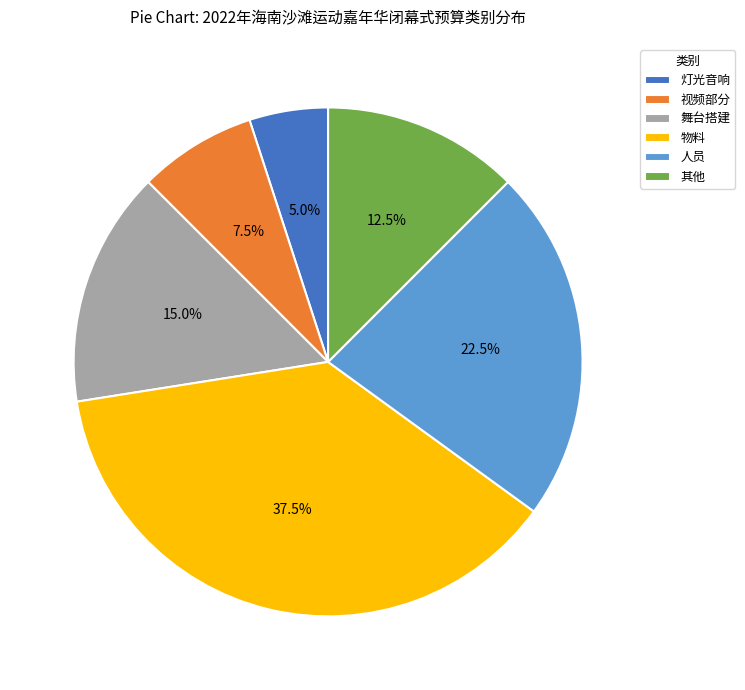

Combined, do 舞台搭建 and 人员 account for over 50%?

No